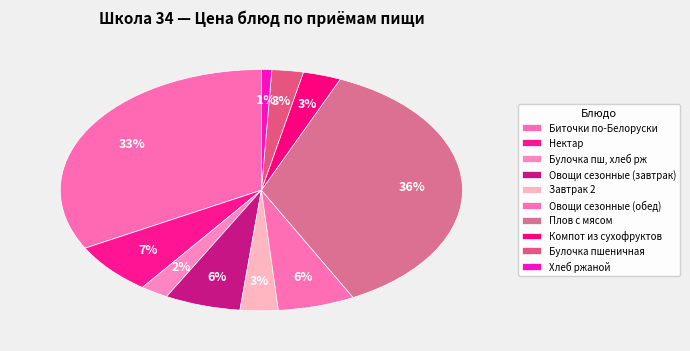

Count the number of slices in the pie.

10